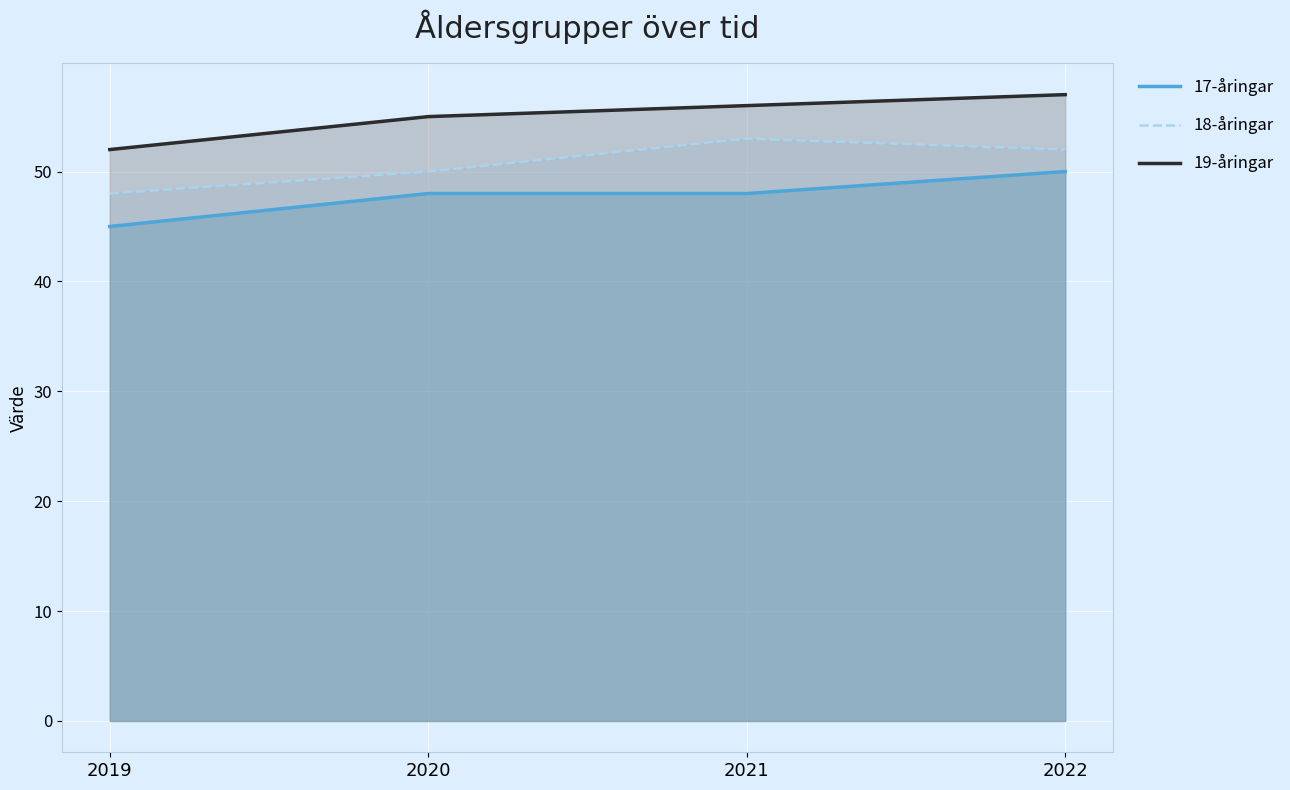

Which series has the largest total across all categories?

19-åringar